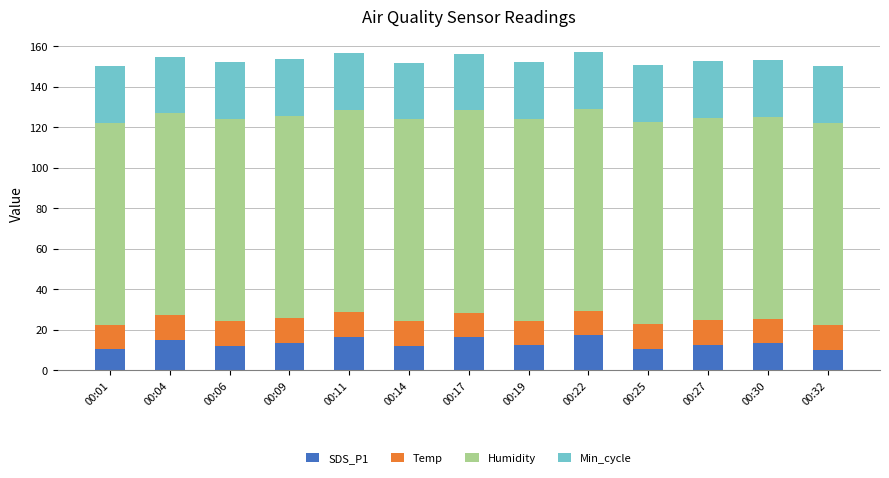

The value of SDS_P1 at 00:25 is 10.5. True or false?

True